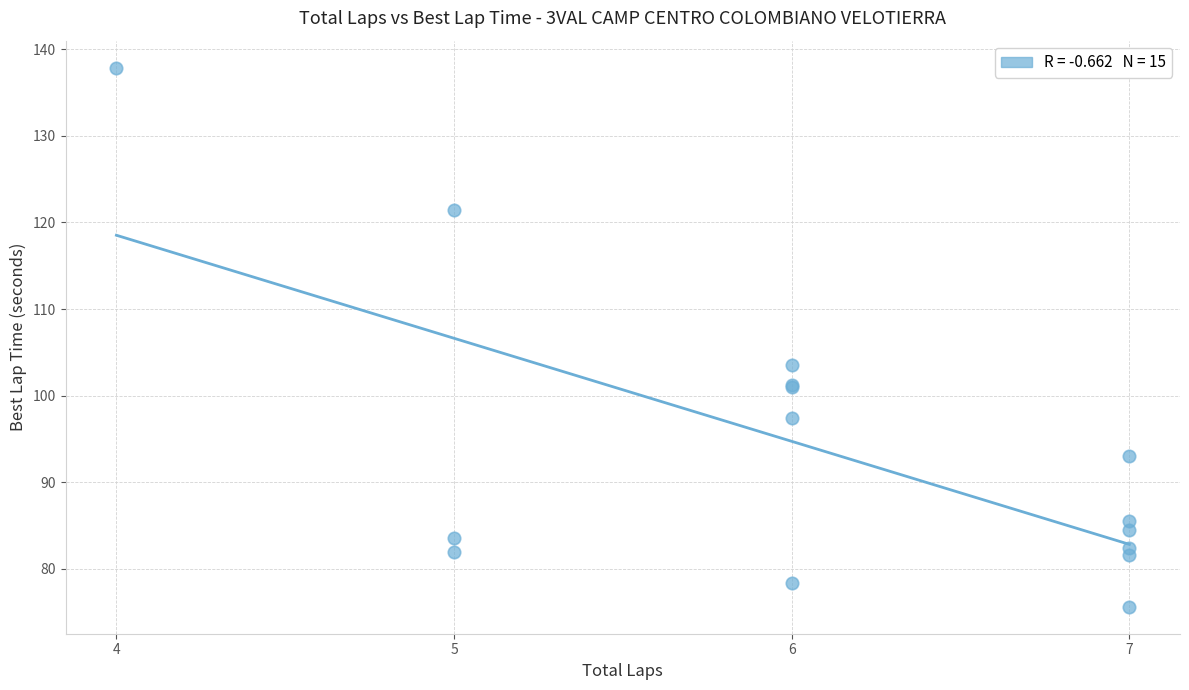

What Y value in the scatter plot is closest to 106?

103.6